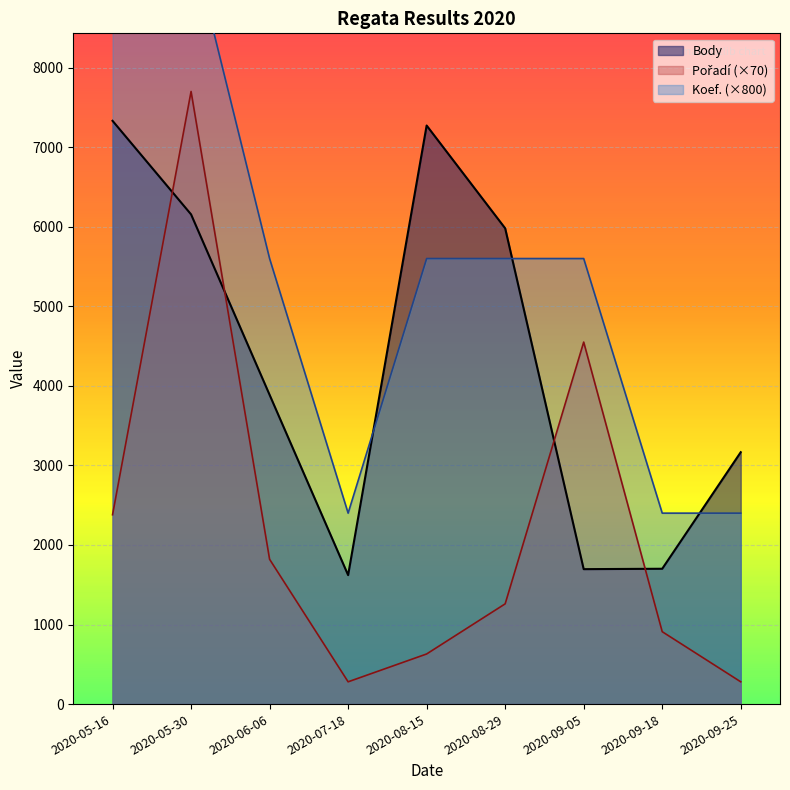

Which series has the widest spread of values?

Pořadí